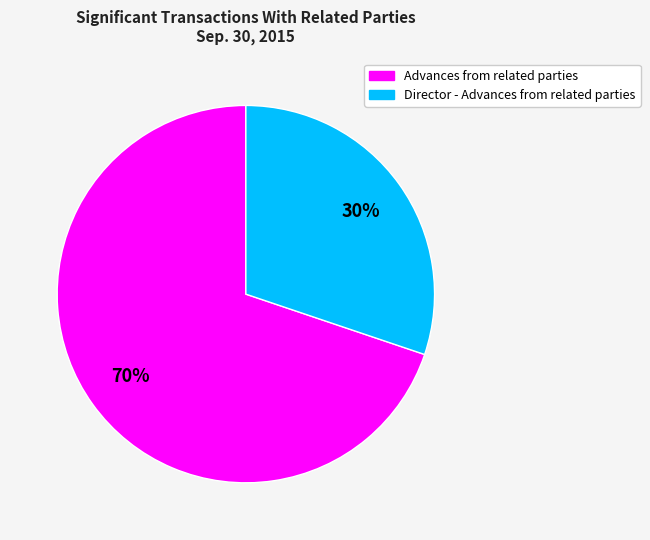

Is there any slice that represents more than half of the pie?

Yes